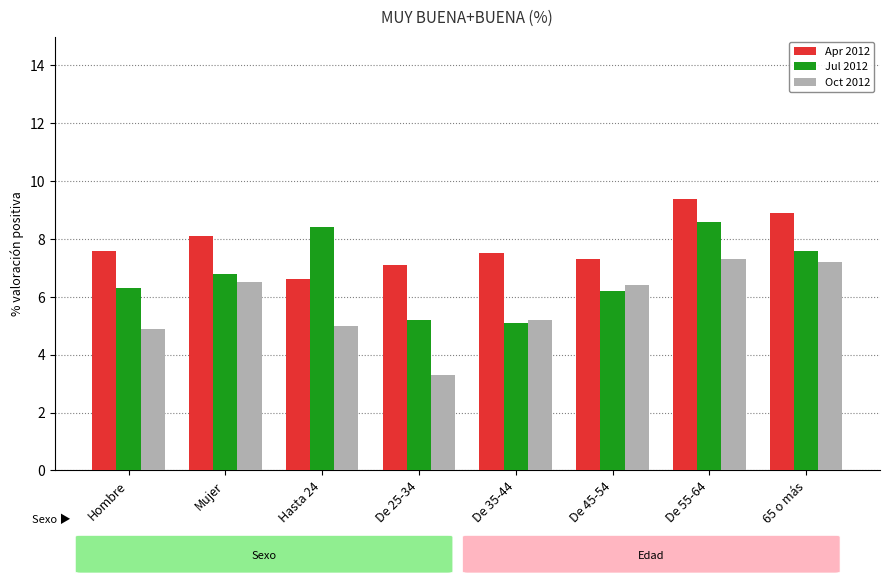

Which series changed the most between Hombre and Mujer?

Oct 2012